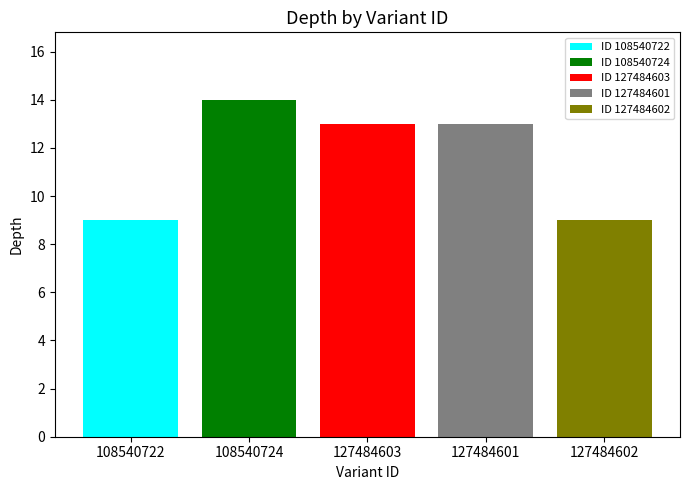

The chart shows a value of 20 at 127484601. True or false?

False